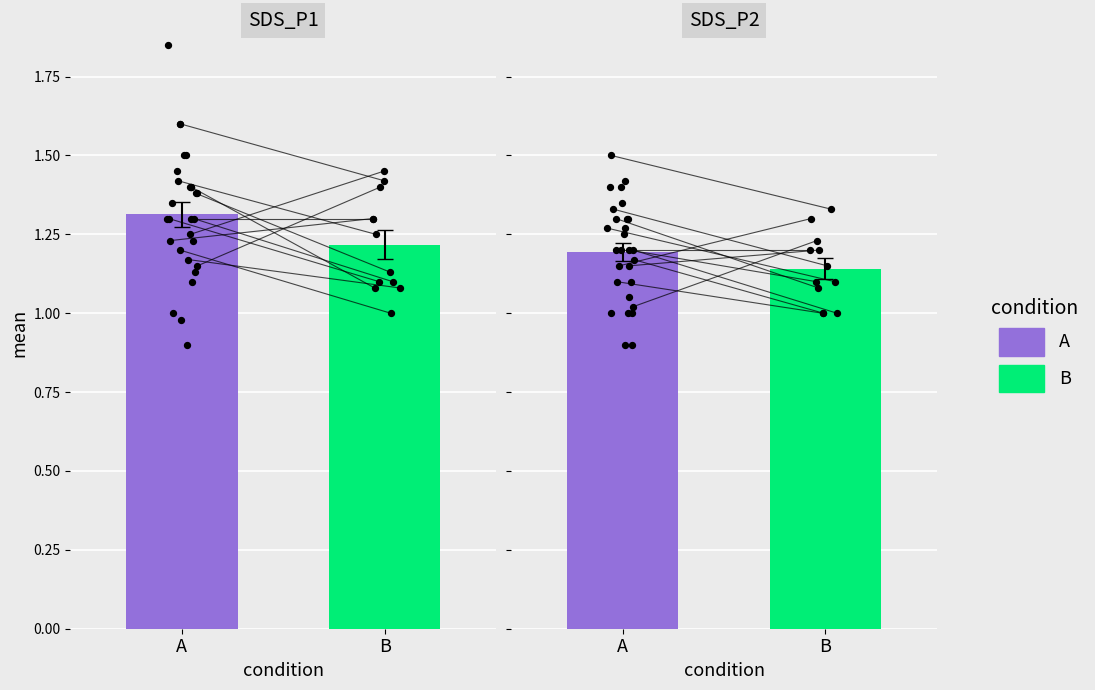

Which series has the largest total across all categories?

SDS_P1